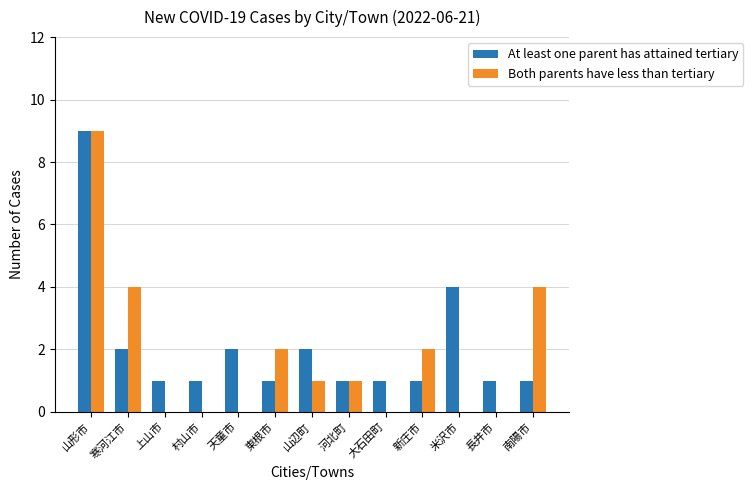

Reading left to right, transcribe all the data shown in this chart.

At least one parent has attained tertiary: 9	2	1	1	2	1	2	1	1	1	4	1	1
Both parents have less than tertiary: 9	4	0	0	0	2	1	1	0	2	0	0	4